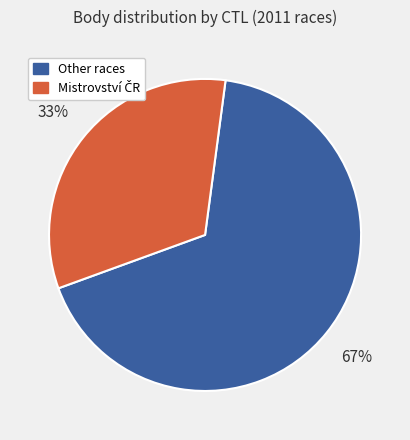

To the nearest percent, what is the average slice percentage?

50%